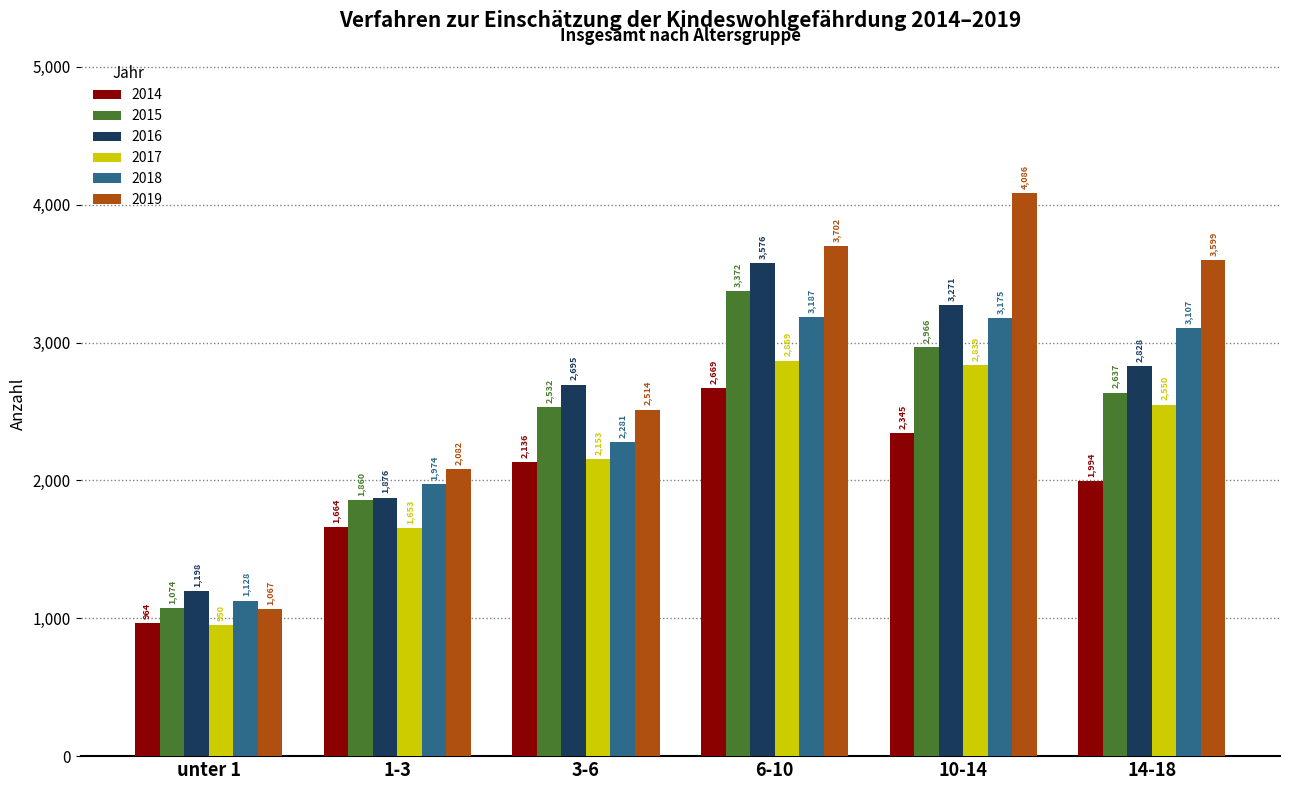

True or false: 2015 has a value of 4397 at 10-14.

False